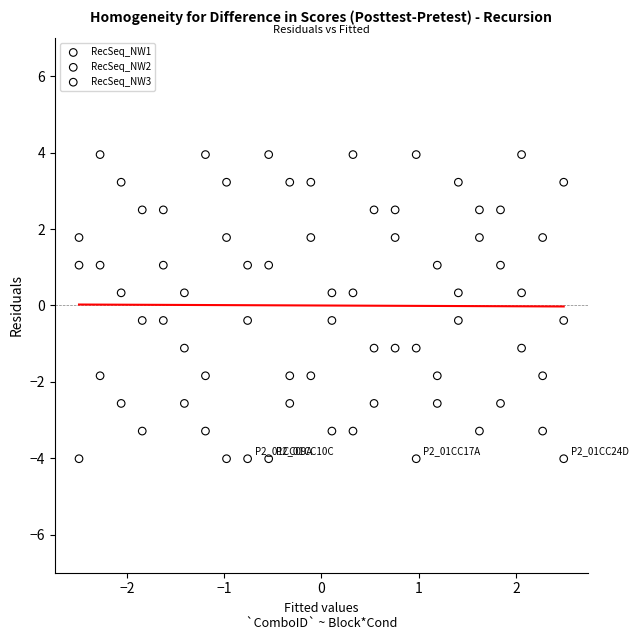

Across all data points, what is the range of X values (max minus min)?

5.0